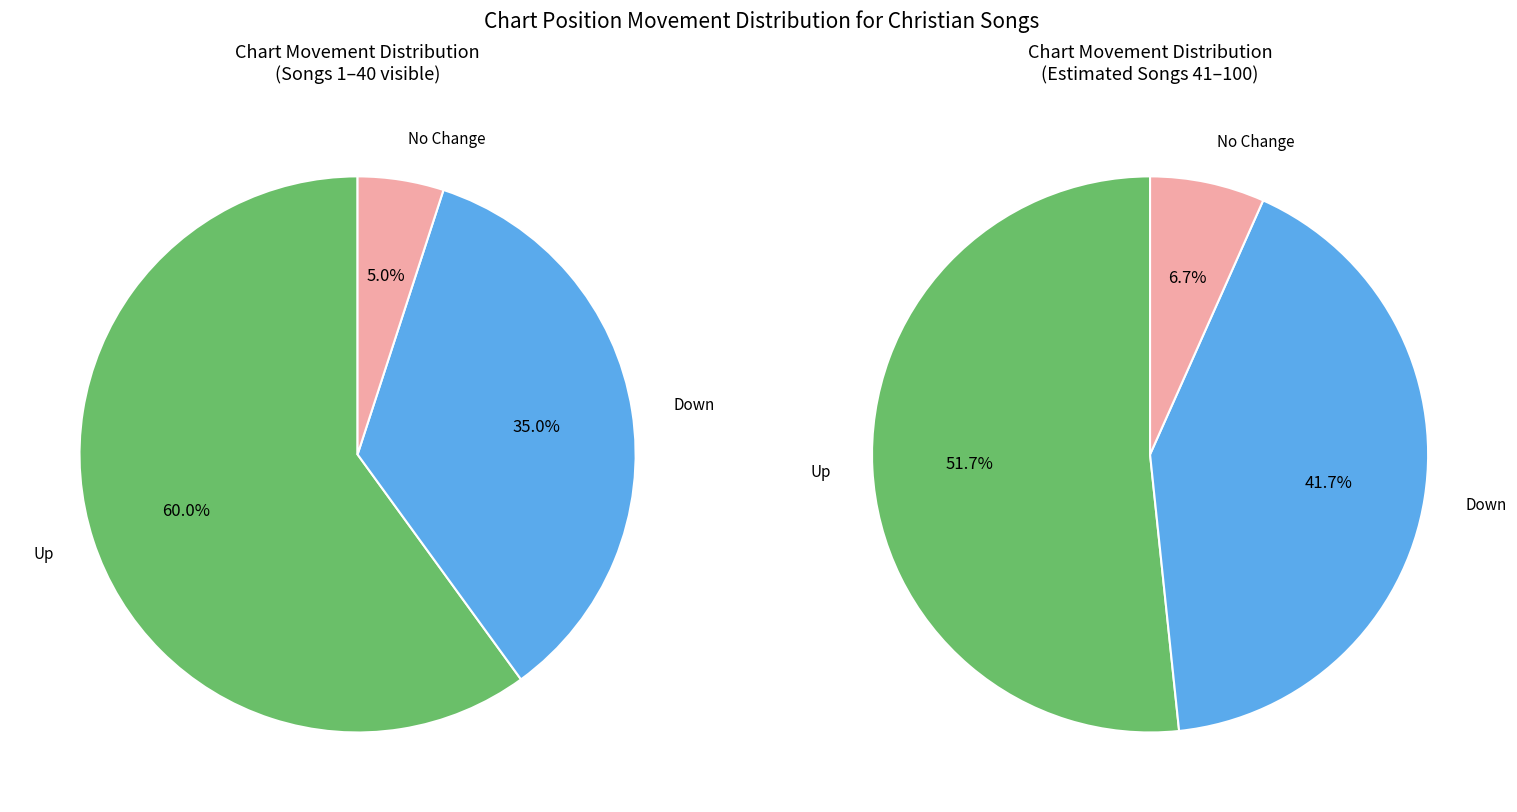

What is the largest slice in the pie chart?

up